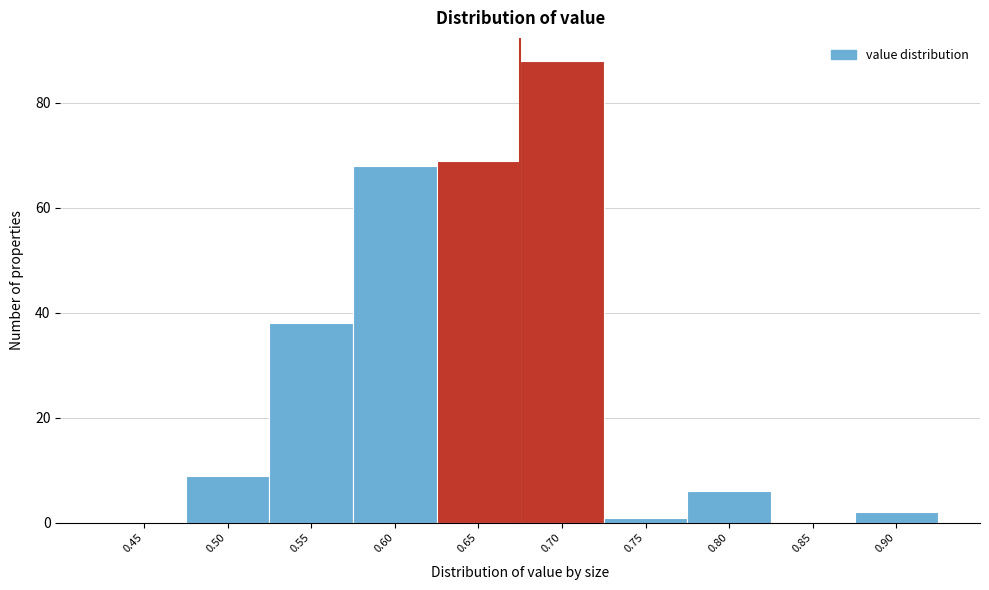

Reading right to left, list all the values displayed in this chart.

0.90=2	0.85=0	0.80=6	0.75=1	0.70=88	0.65=69	0.60=68	0.55=38	0.50=9	0.45=0